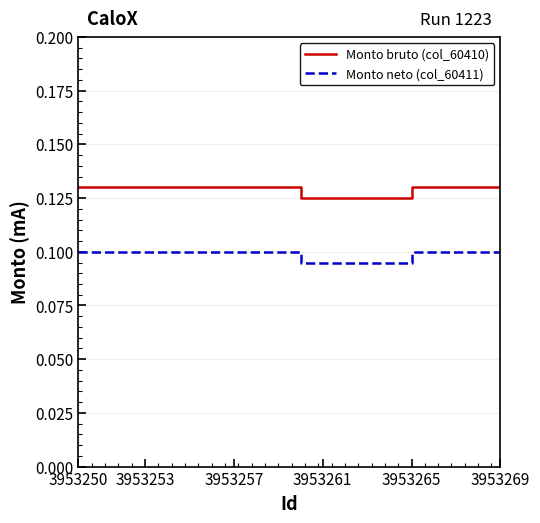

True or false: Monto bruto (col_60410) and Monto neto (col_60411) cross at least once.

False